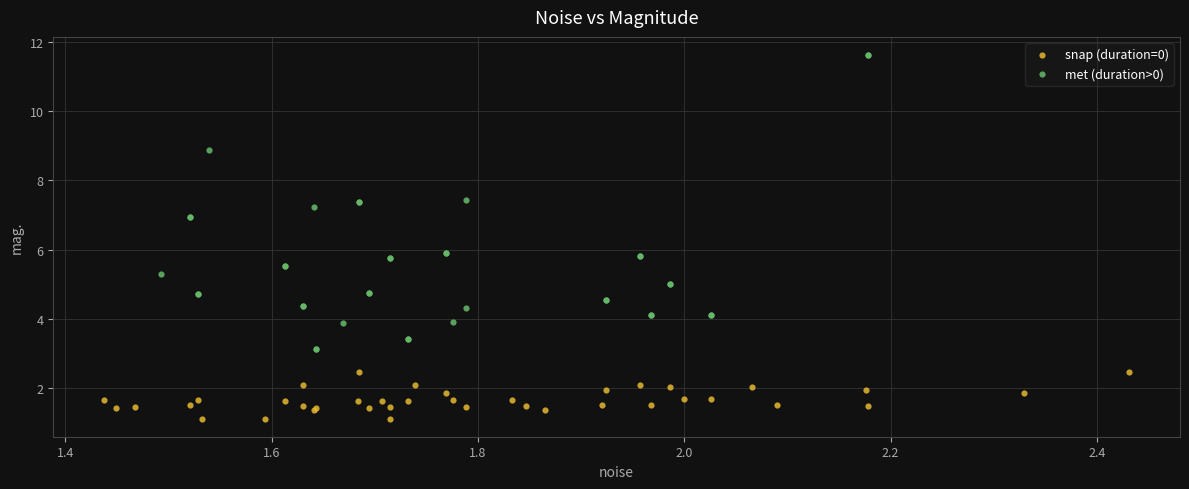

Which series contains the lowest Y value?

snap (duration=0)